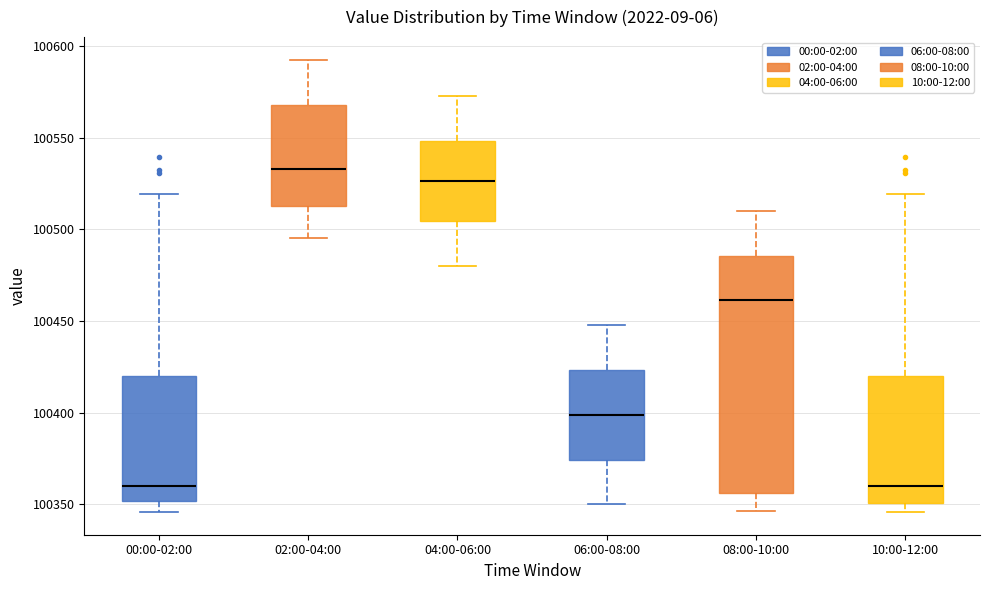

Reading left to right, read every box against the y-axis: the position of its median line, the range the box covers, and the ends of its whiskers. The values are not printed on the chart, so give them approximately, as read against the axis.

00:00-02:00: median 100360, box 100350 to 100420, whiskers 100345 to 100520
02:00-04:00: median 100535, box 100515 to 100570, whiskers 100495 to 100595
04:00-06:00: median 100525, box 100505 to 100550, whiskers 100480 to 100575
06:00-08:00: median 100400, box 100375 to 100425, whiskers 100350 to 100450
08:00-10:00: median 100460, box 100355 to 100485, whiskers 100345 to 100510
10:00-12:00: median 100360, box 100350 to 100420, whiskers 100345 to 100520